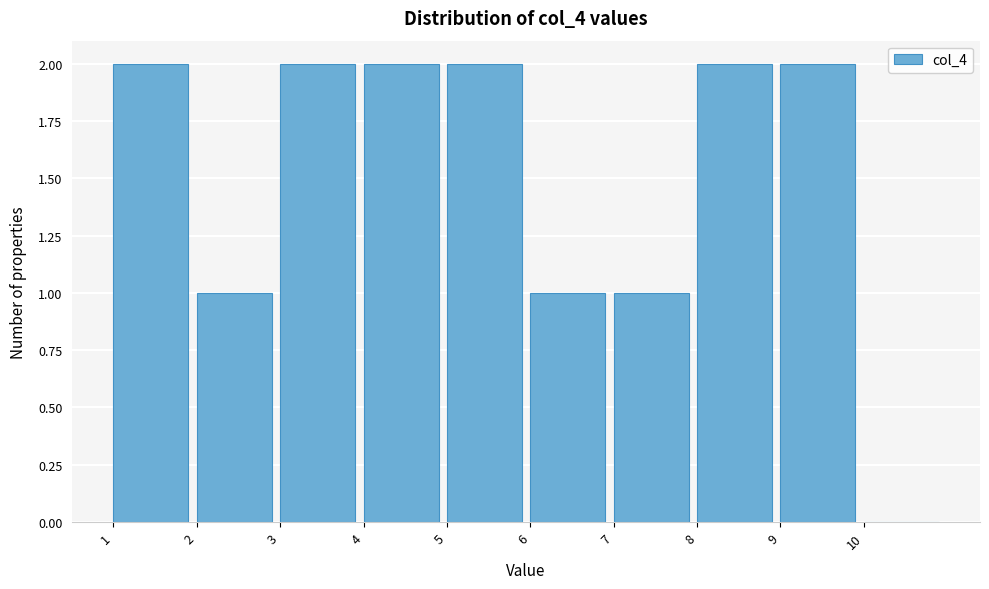

Reading left to right, list every bar in this chart as the range it spans on the x-axis followed by its height. The values are not printed on the chart, so give them approximately, as read against the axis.

1 to 2: 2
2 to 3: 1
3 to 4: 2
4 to 5: 2
5 to 6: 2
6 to 7: 1
7 to 8: 1
8 to 9: 2
9 to 10: 2
10 to 11: 0